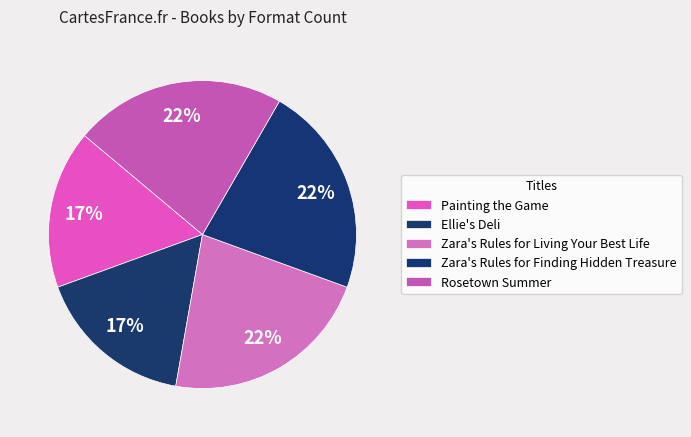

What is the change in value from Painting the Game to Rosetown Summer?

+1